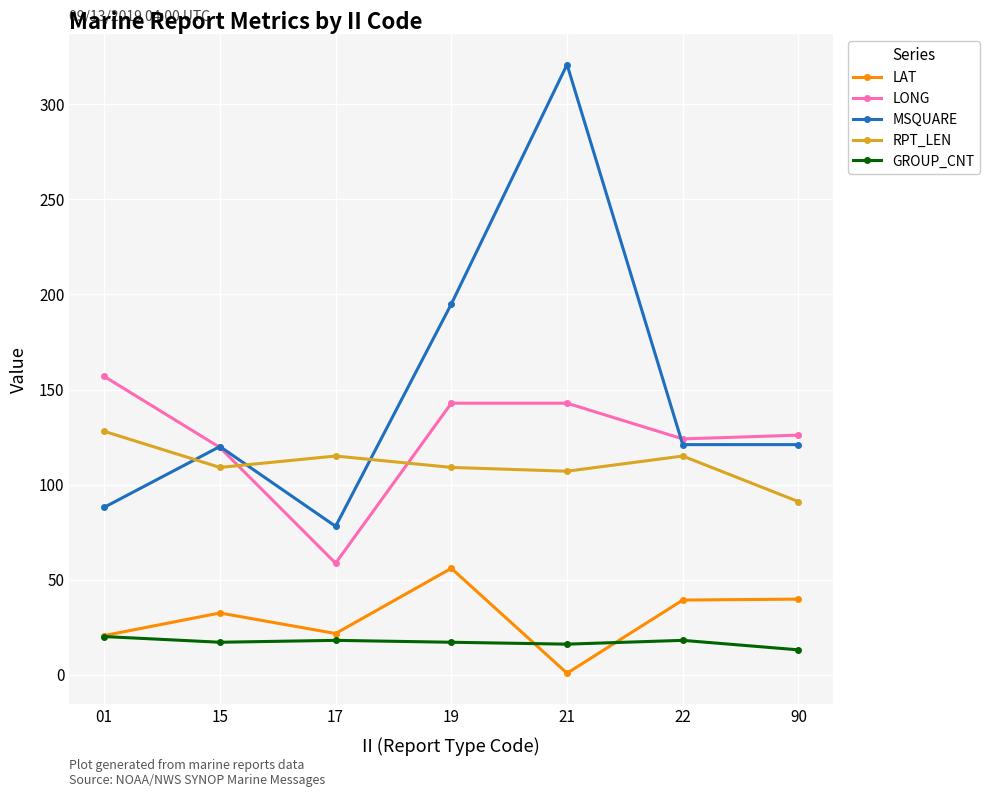

At how many categories does at least one series exceed 172?

2